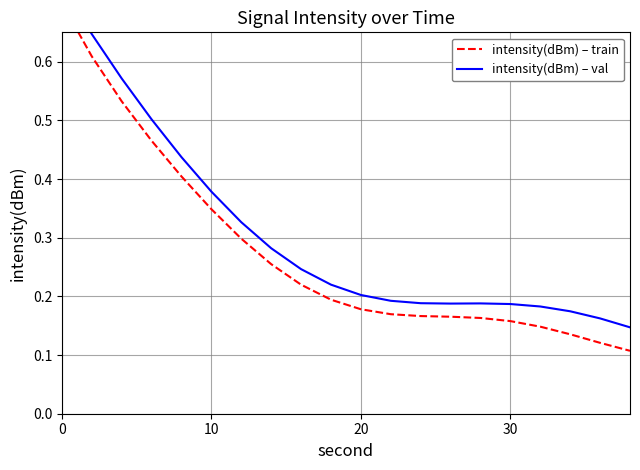

At how many categories does at least one series exceed 0?

20